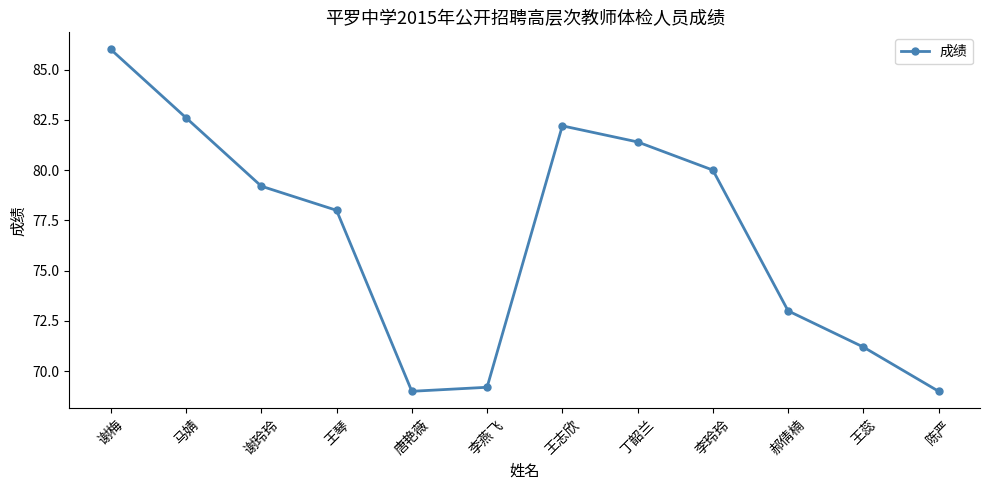

What is the minimum value shown in the chart?

69.0